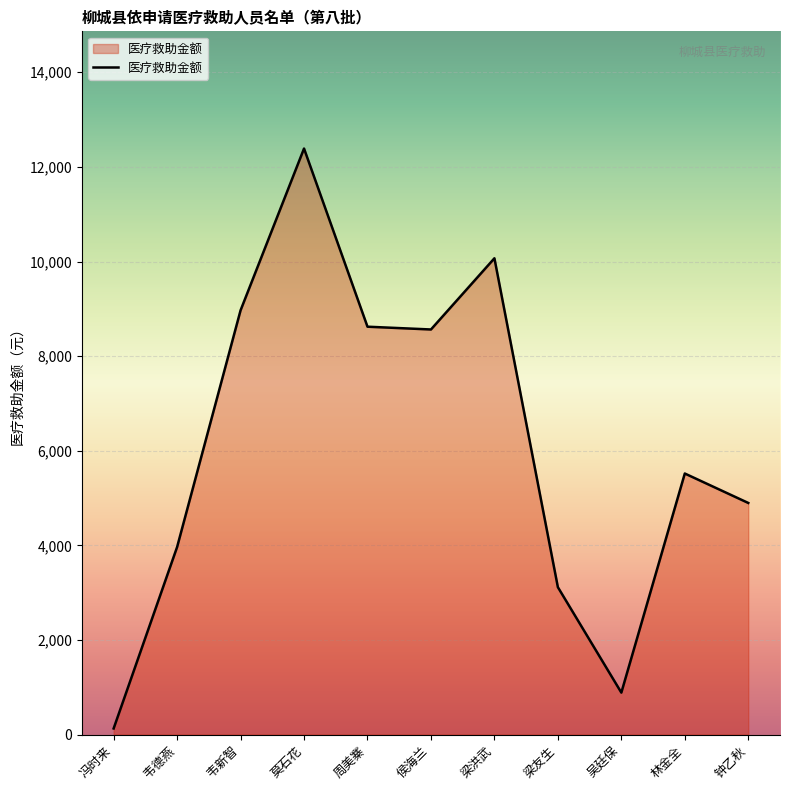

What is the difference between the maximum and minimum values?

12259.3